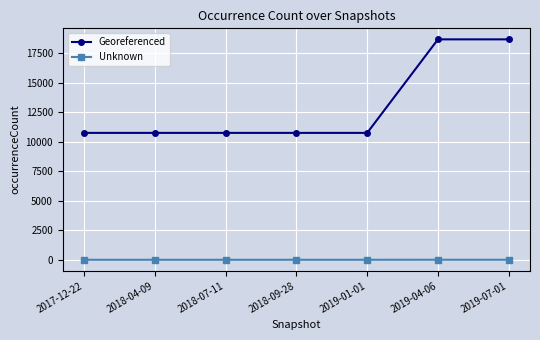

True or false: Georeferenced and Unknown cross at least once.

False